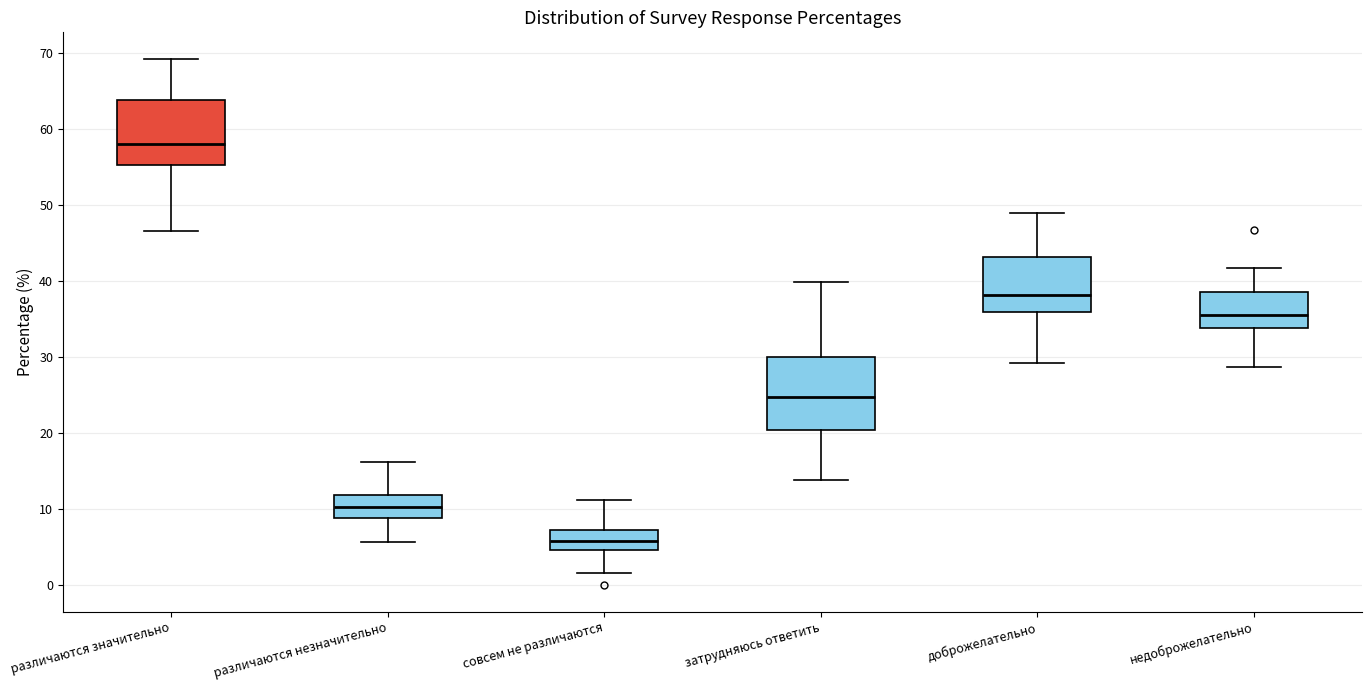

Reading left to right, transcribe this box plot: for each box, give where its median line is, the range the box spans, and where its two whiskers end, as read against the y-axis. The values are not printed on the chart, so give them approximately, as read against the axis.

различаются значительно: median 58, box 55 to 64, whiskers 47 to 69
различаются незначительно: median 10, box 9 to 12, whiskers 6 to 16
совсем не различаются: median 6, box 5 to 7, whiskers 2 to 11
затрудняюсь ответить: median 25, box 20 to 30, whiskers 14 to 40
доброжелательно: median 38, box 36 to 43, whiskers 29 to 49
недоброжелательно: median 36, box 34 to 39, whiskers 29 to 42